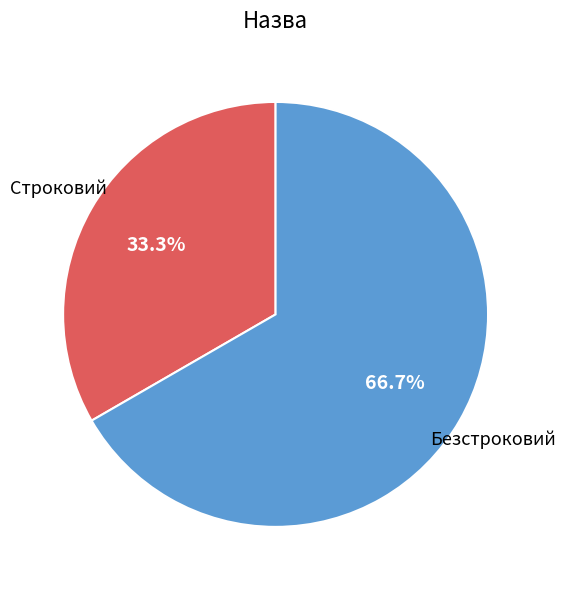

Approximately how many times larger is the value at Строковий compared to Безстроковий?

0.5